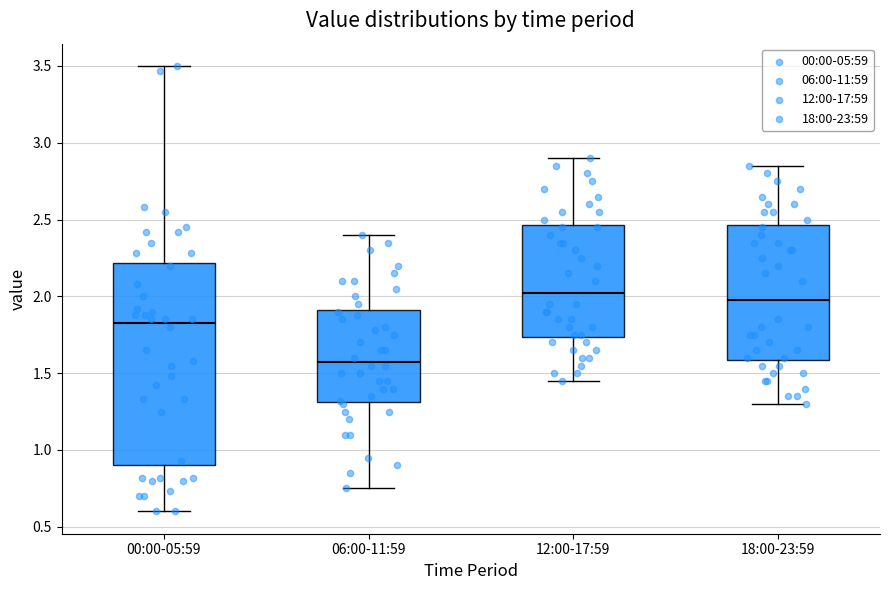

Which box is the tallest, from its lower edge to its upper edge?

00:00-05:59